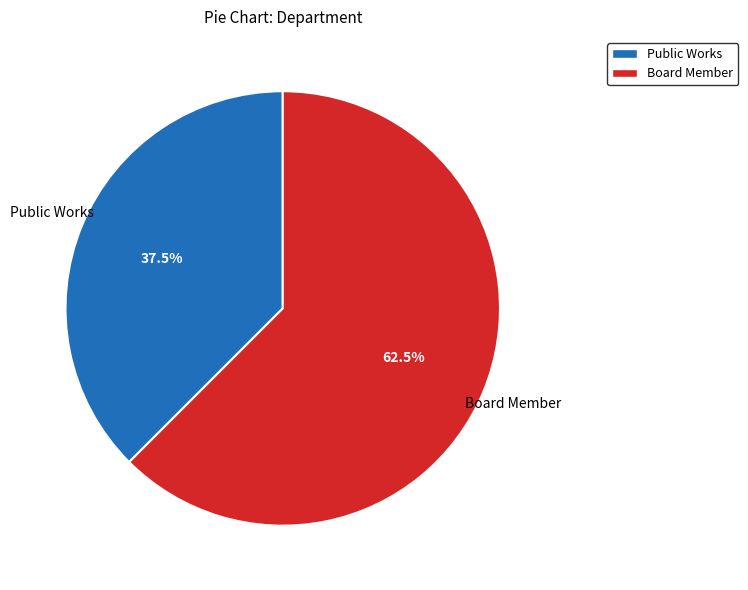

The Board Member slice represents 77% of the pie. True or false?

False